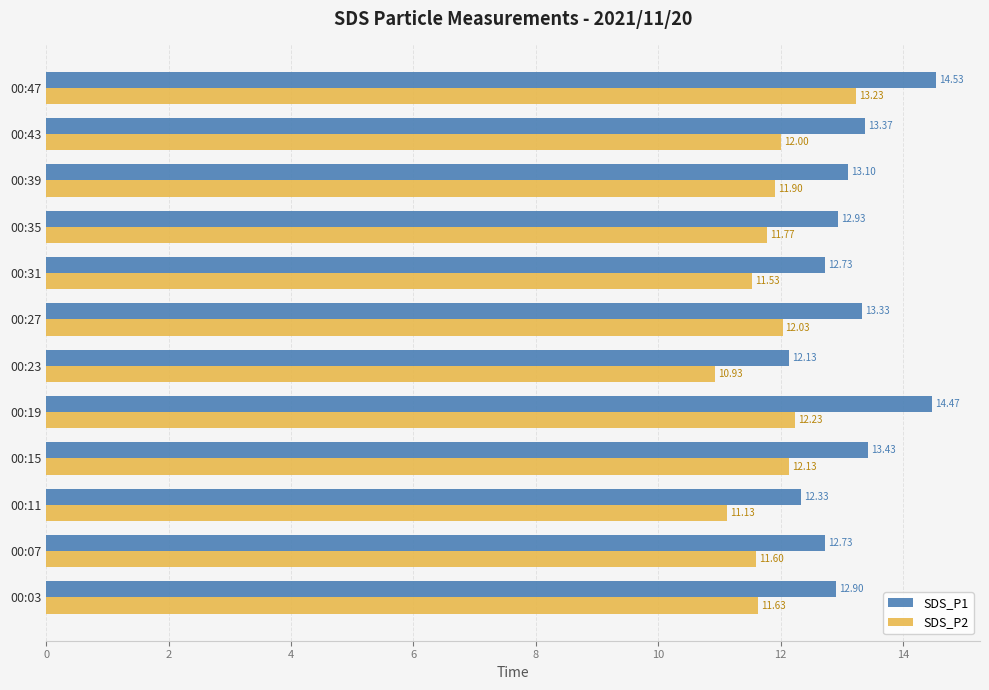

What is the highest value of the SDS_P1 series?

14.5